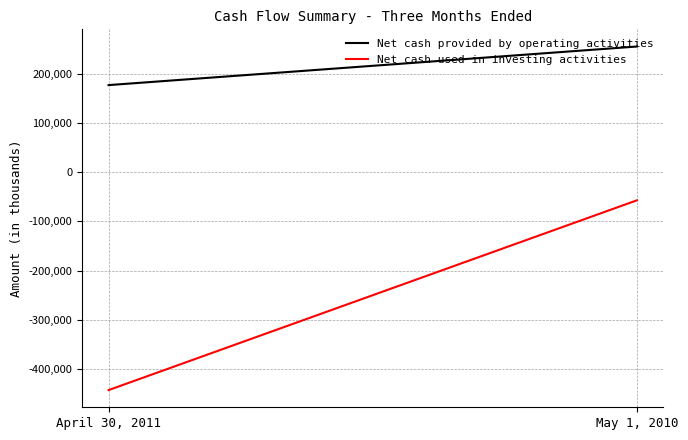

Rank the series by their average value, from highest to lowest.

Net cash provided by operating activities, Net cash used in investing activities